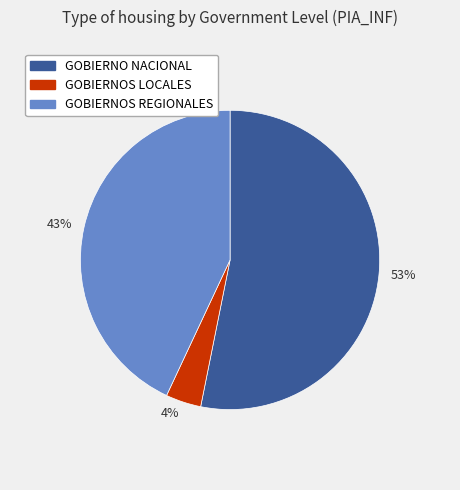

How many slices are in this pie chart?

3